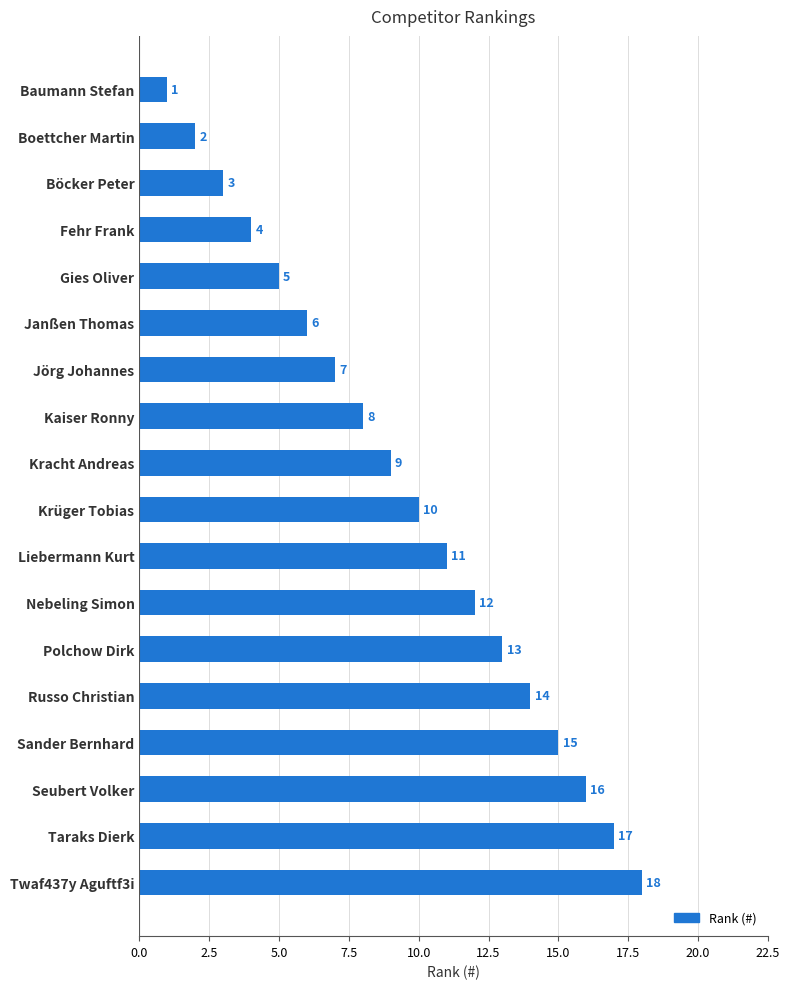

What is the change in value from Nebeling Simon to Baumann Stefan?

-11